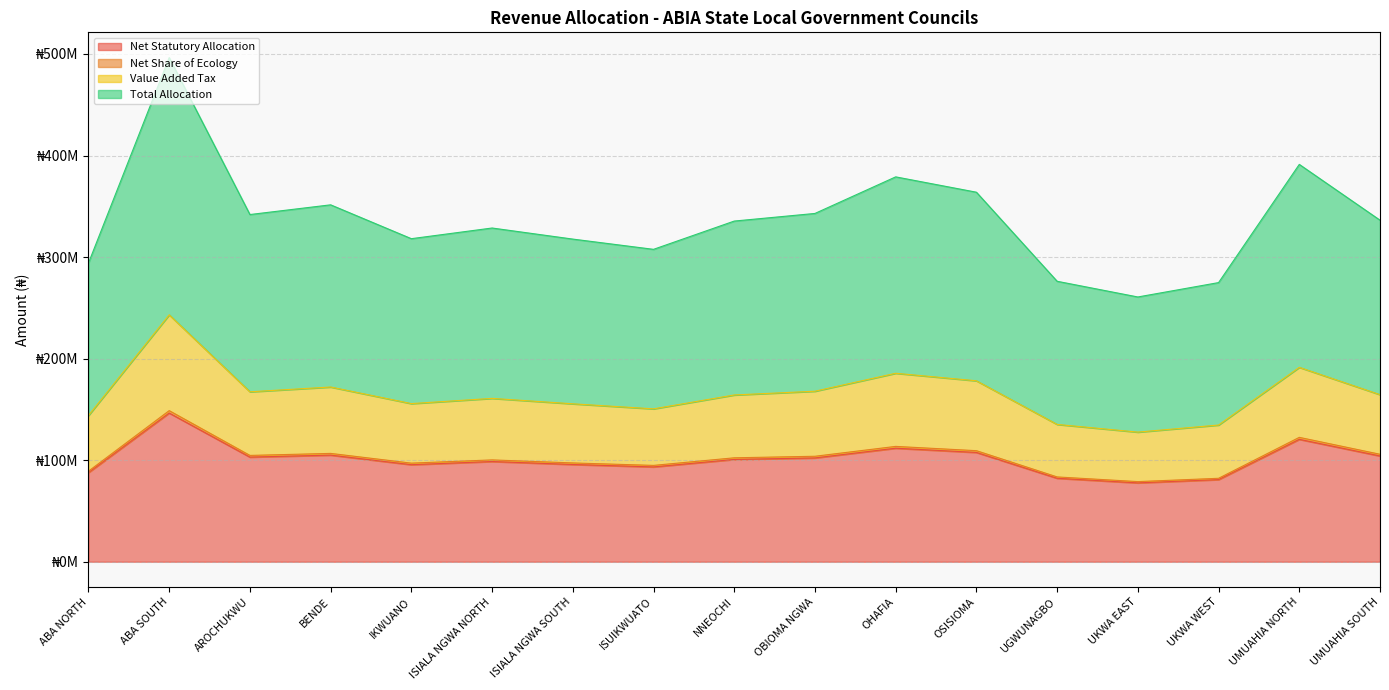

Reading left to right, extract all data points from this chart.

Net Statutory Allocation: ABA NORTH=87770032.7	ABA SOUTH=146432865.6	AROCHUKWU=103031643.2	BENDE=104978085.5	IKWUANO=95550617.9	ISIALA NGWA NORTH=98679090.4	ISIALA NGWA SOUTH=95745148.4	ISUIKWUATO=93357490.0	NNEOCHI=100719437.1	OBIOMA NGWA=102209848.9	OHAFIA=111774645.4	OSISIOMA=107619113.5	UGWUNAGBO=82180328.9	UKWA EAST=77649185.8	UKWA WEST=80855546.9	UMUAHIA NORTH=120529546.5	UMUAHIA SOUTH=104144598.7
Net Share of Ecology: ABA NORTH=89178748.4	ABA SOUTH=148783124.3	AROCHUKWU=104685308.9	BENDE=106662991.8	IKWUANO=97084212.6	ISIALA NGWA NORTH=100262897.3	ISIALA NGWA SOUTH=97281865.3	ISUIKWUATO=94855884.8	NNEOCHI=102335991.7	OBIOMA NGWA=103850324.8	OHAFIA=113568637.0	OSISIOMA=109346408.5	UGWUNAGBO=83499329.4	UKWA EAST=78895461.1	UKWA WEST=82153284.6	UMUAHIA NORTH=122464054.9	UMUAHIA SOUTH=105816127.4
Value Added Tax: ABA NORTH=143996145.3	ABA SOUTH=243119147.0	AROCHUKWU=167337128.1	BENDE=172051075.2	IKWUANO=155712143.2	ISIALA NGWA NORTH=160857115.7	ISIALA NGWA SOUTH=155506195.4	ISUIKWUATO=150541941.0	NNEOCHI=164203594.2	OBIOMA NGWA=167905314.8	OHAFIA=185581340.4	OSISIOMA=178172279.1	UGWUNAGBO=135210089.0	UKWA EAST=127639113.4	UKWA WEST=134605664.8	UMUAHIA NORTH=191418338.2	UMUAHIA SOUTH=164516134.0
Total Allocation: ABA NORTH=294136639.7	ABA SOUTH=496489340.1	AROCHUKWU=341886995.8	BENDE=351451150.8	IKWUANO=318113316.0	ISIALA NGWA NORTH=328622270.2	ISIALA NGWA SOUTH=317715038.6	ISUIKWUATO=307619381.5	NNEOCHI=335458061.8	OBIOMA NGWA=342965839.3	OHAFIA=378987475.0	OSISIOMA=363878444.0	UGWUNAGBO=276173219.3	UKWA EAST=260714065.1	UKWA WEST=274871629.6	UMUAHIA NORTH=391274358.2	UMUAHIA SOUTH=336322920.1